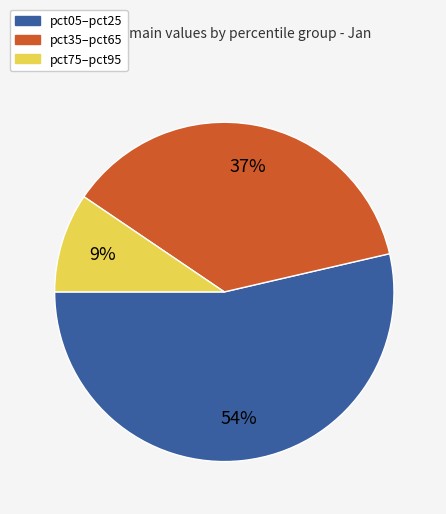

Does any single category account for the majority?

Yes